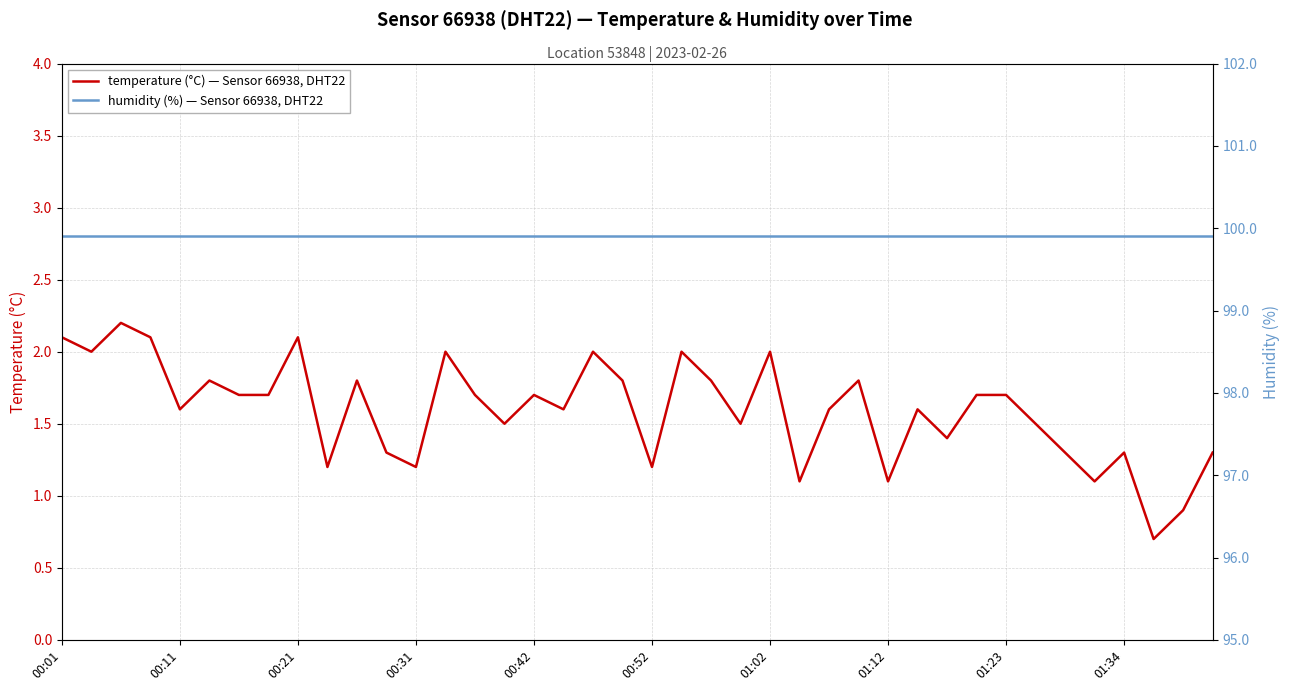

At which label does temperature (°C) — Sensor 66938, DHT22 first exceed 1?

00:01